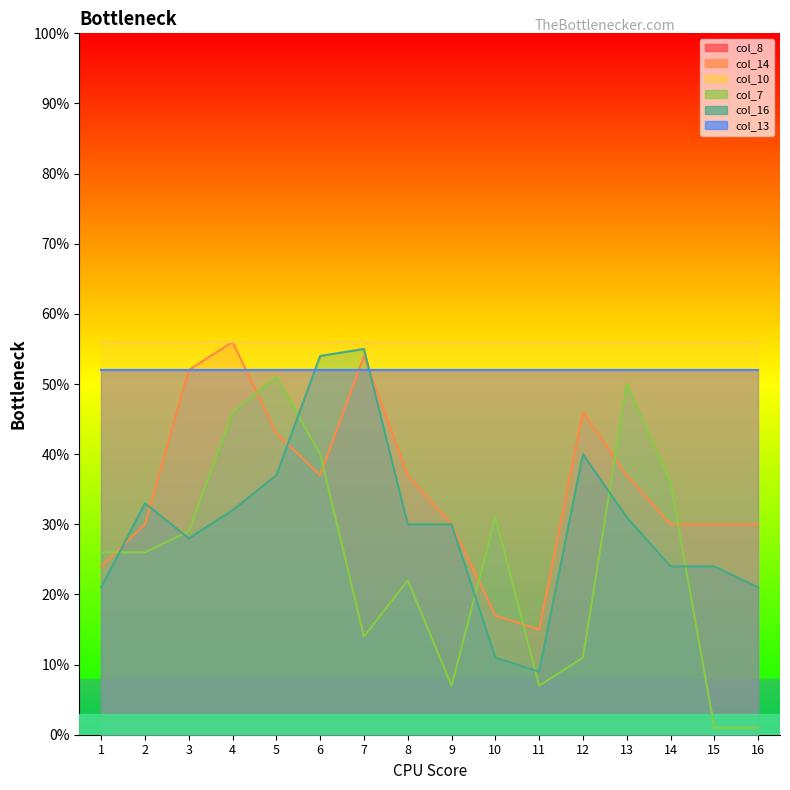

At which label does col_7 reach its minimum?

15